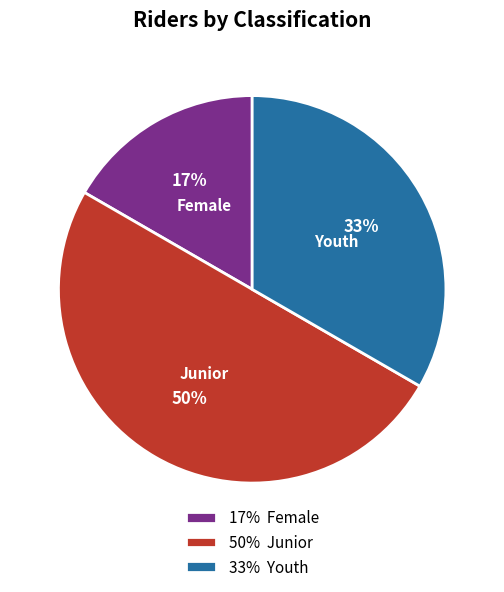

Which slice is the smallest?

Female